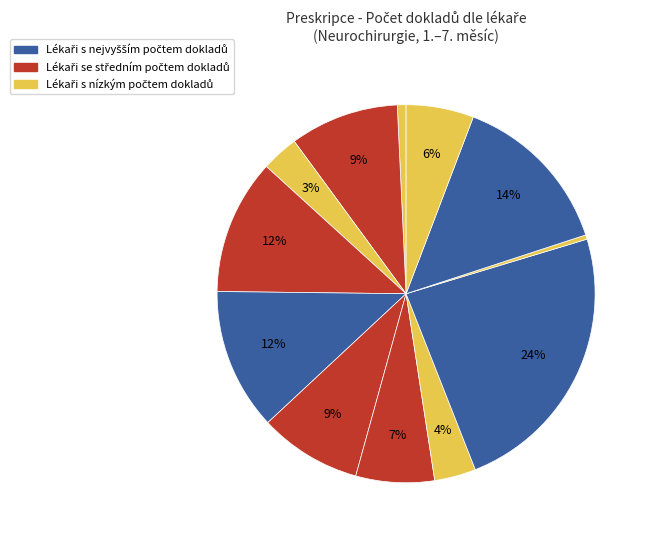

How many segments does this pie chart have?

12